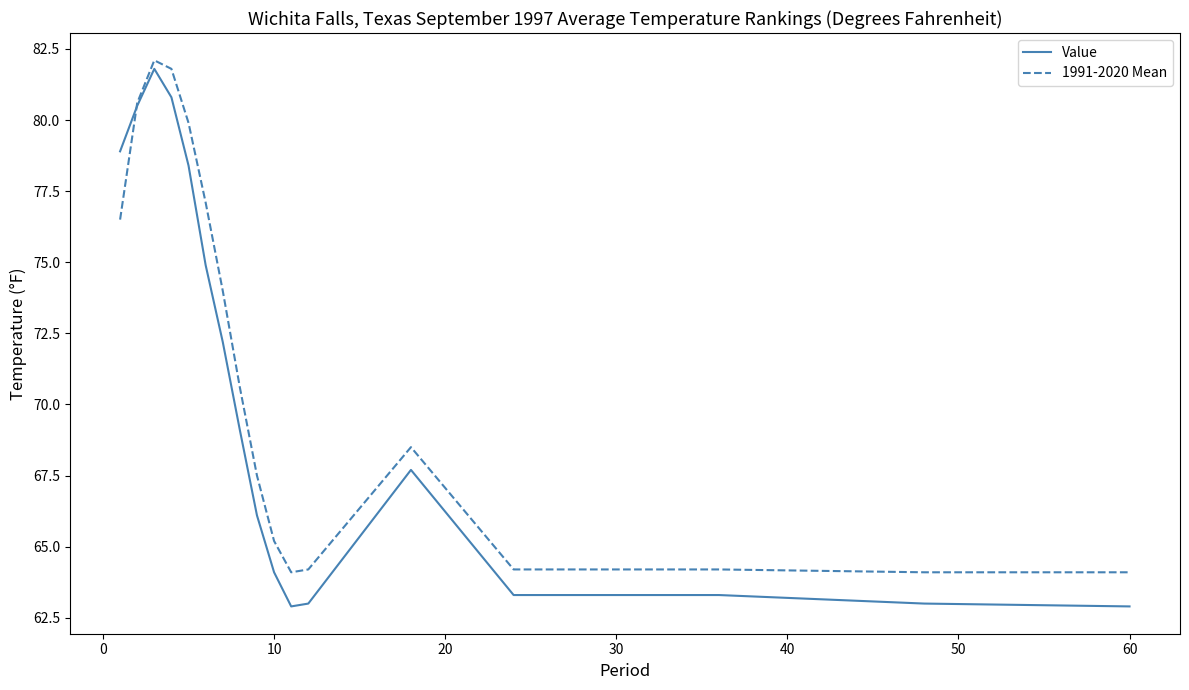

What is the maximum value for Value?

81.8